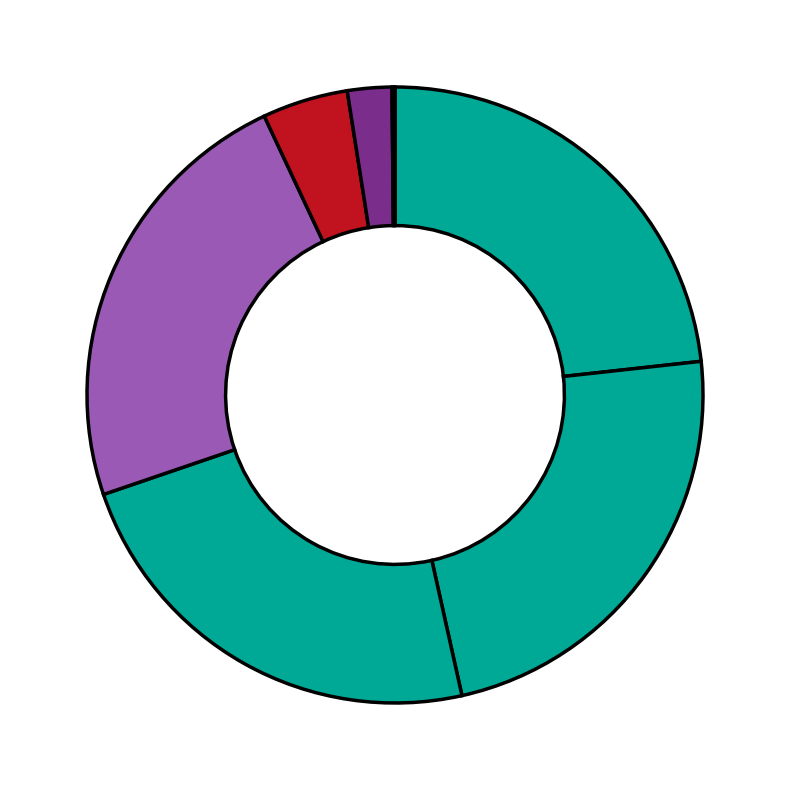

Count the number of slices in the pie.

6